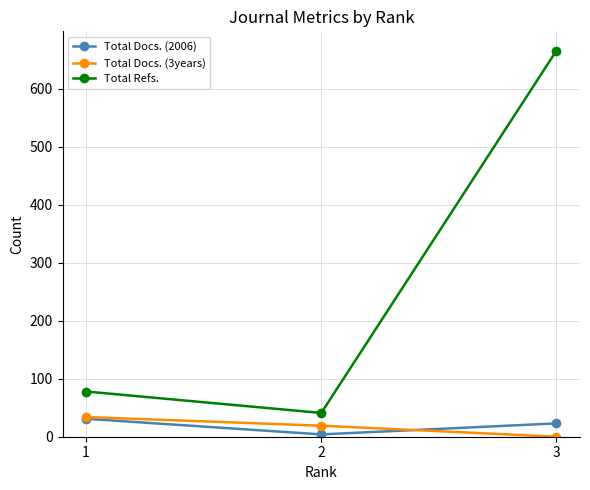

How many values in the Total Refs. series are below 78?

1